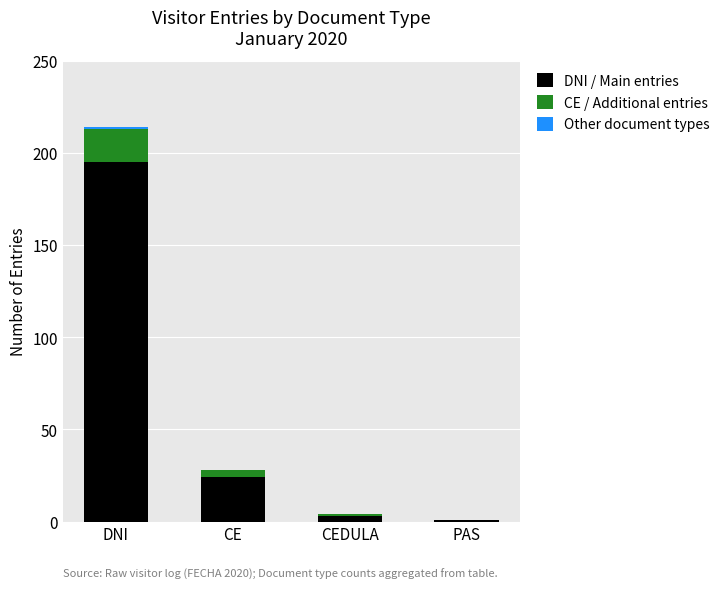

The value of DNI / Main entries at DNI is 41. True or false?

False